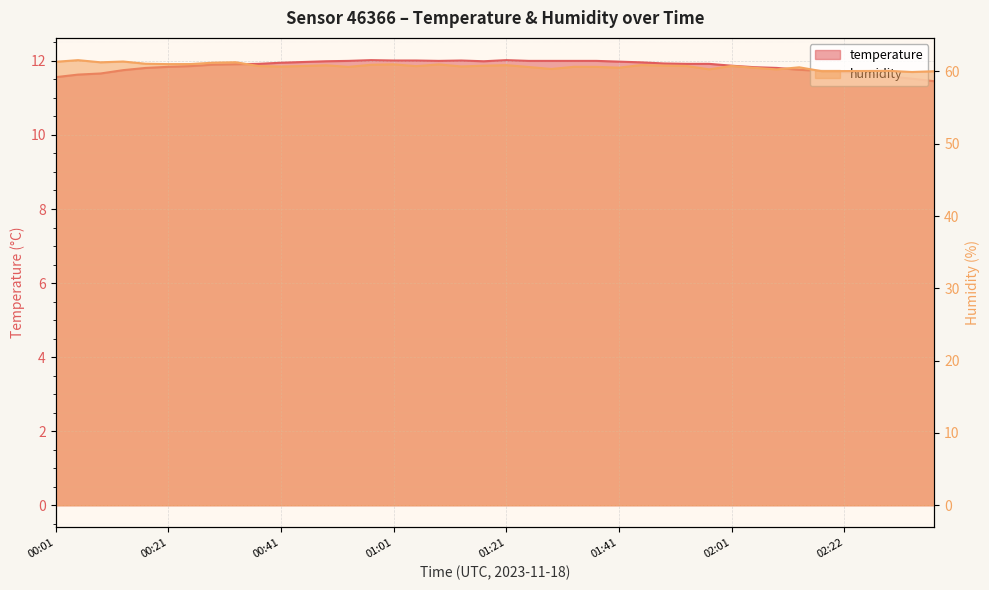

True or false: humidity and temperature cross at least once.

False